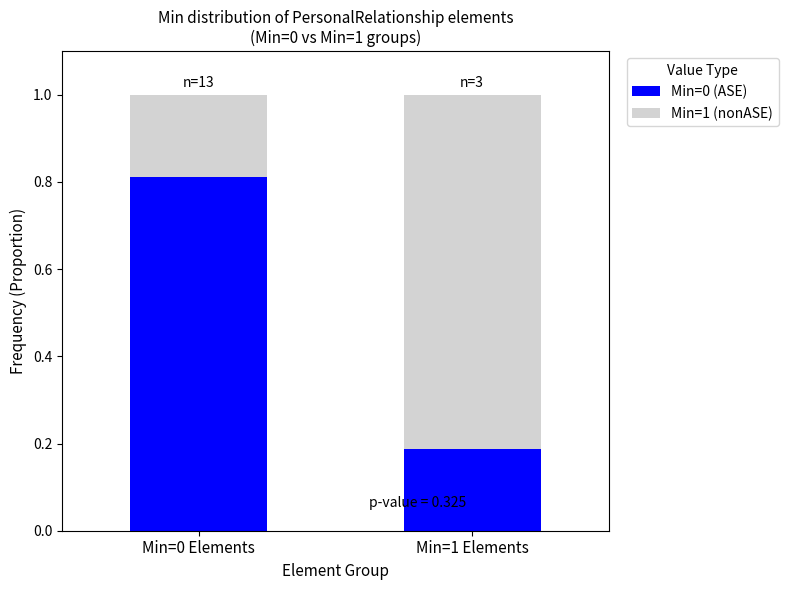

What is the total value across all series at Min=0 Elements?

1.0